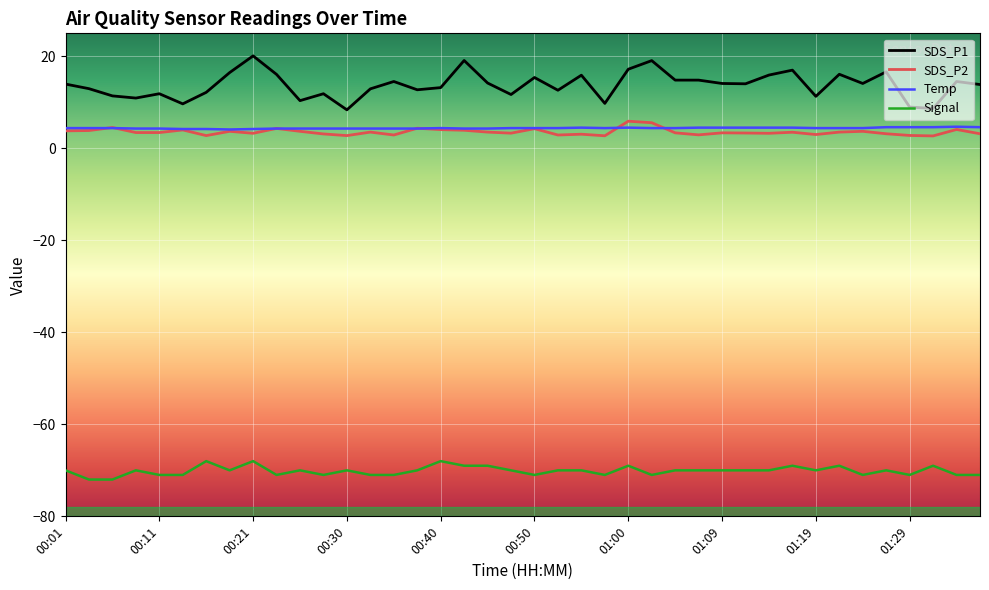

What is the sum of all SDS_P1 values?

549.5